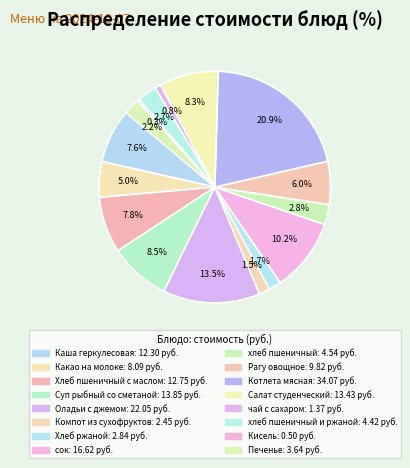

Count the number of slices in the pie.

16